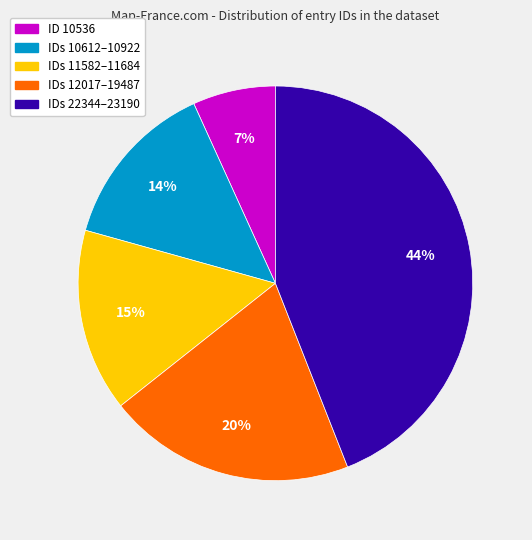

To the nearest percent, what is the difference between the largest and smallest slice percentages?

37%